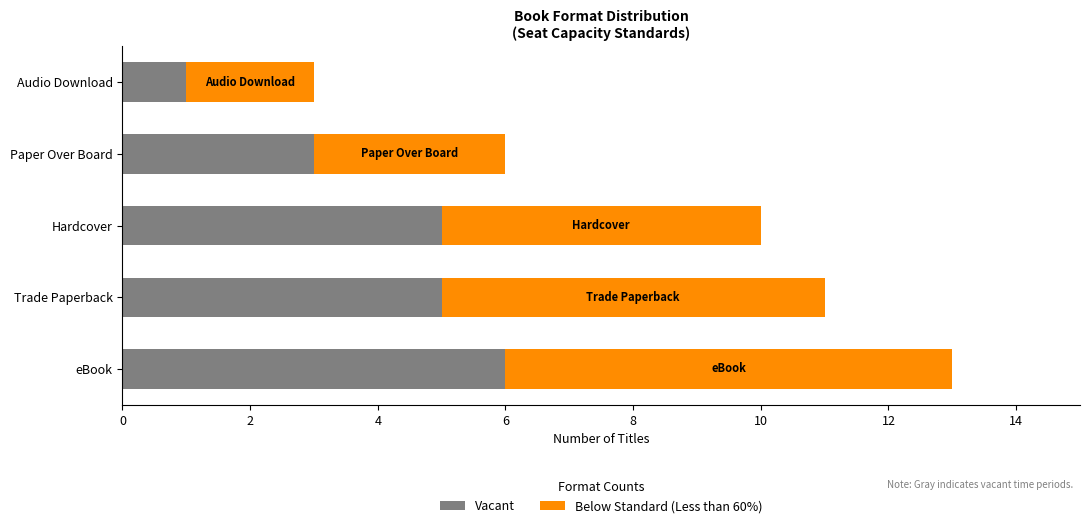

What is the highest value of the Vacant series?

6